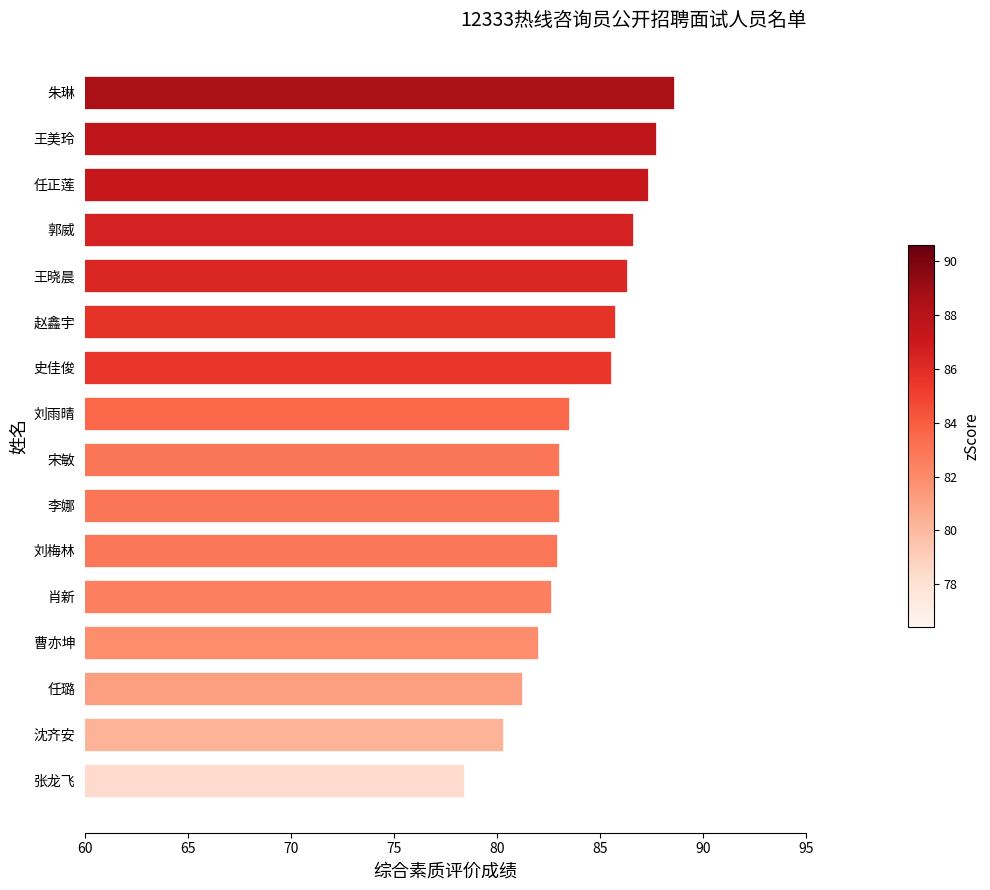

What is the difference between the maximum and minimum values?

10.2